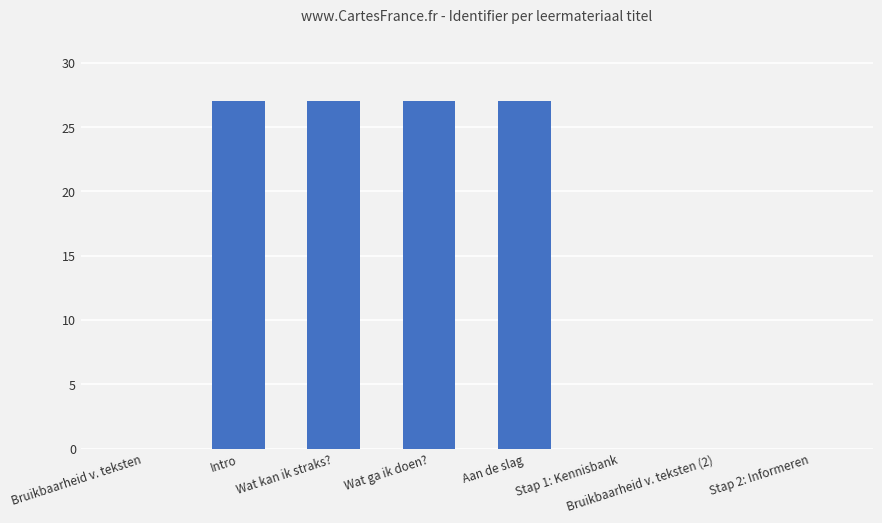

What is the sum of the values at Intro and Wat kan ik straks??

54.0